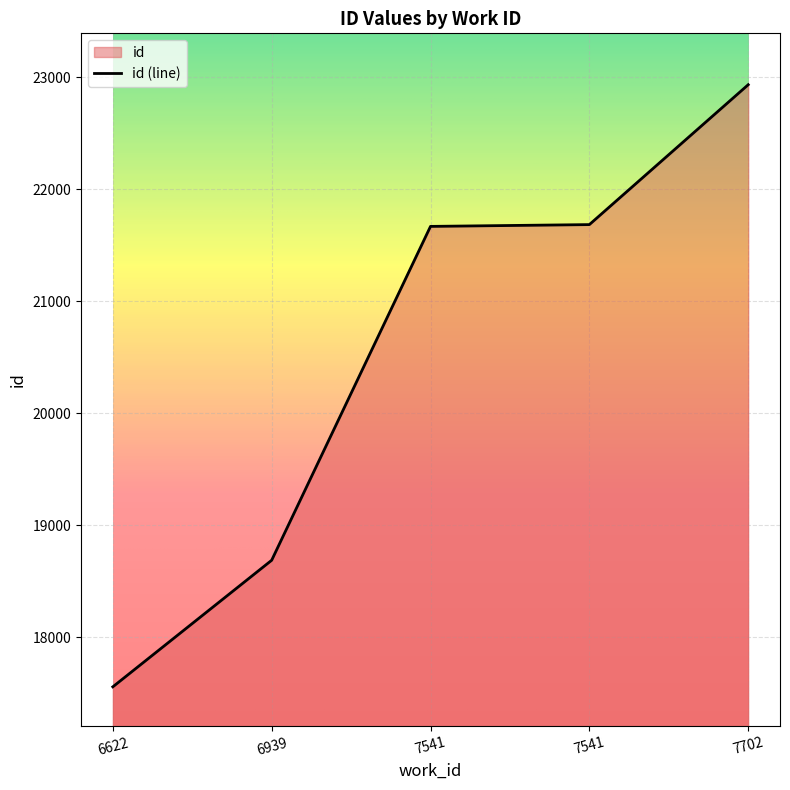

Reading left to right, what are all the values shown in this chart?

6622=17559	6939=18689	7541=21670	7541=21686	7702=22935